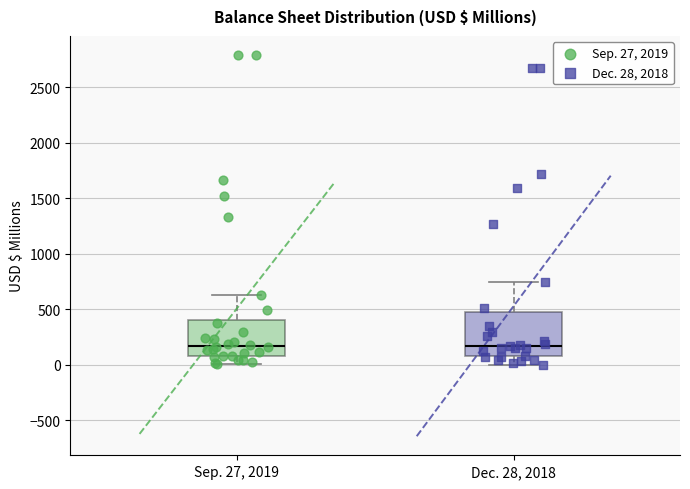

Comparing the boxes themselves (not the whiskers), which one is the tallest?

Dec. 28, 2018